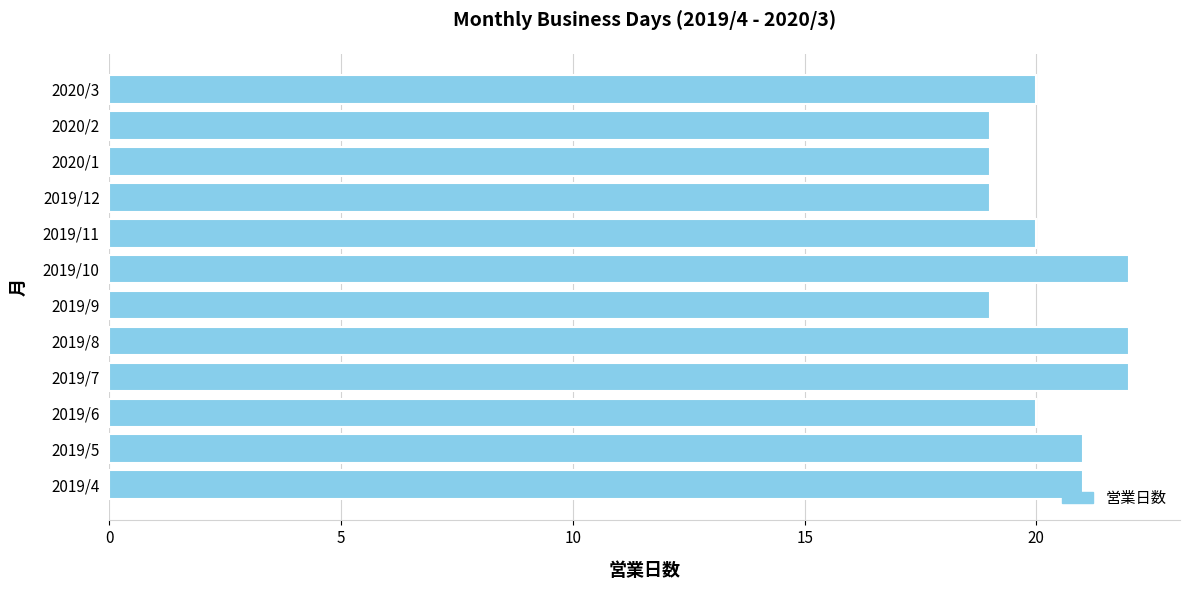

What is the change in value from 2019/5 to 2019/8?

+1